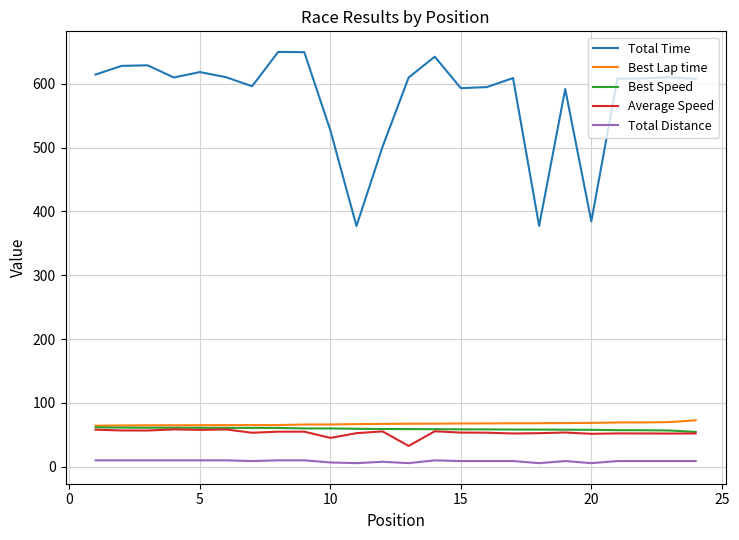

Which series has the largest total across all categories?

Total Time